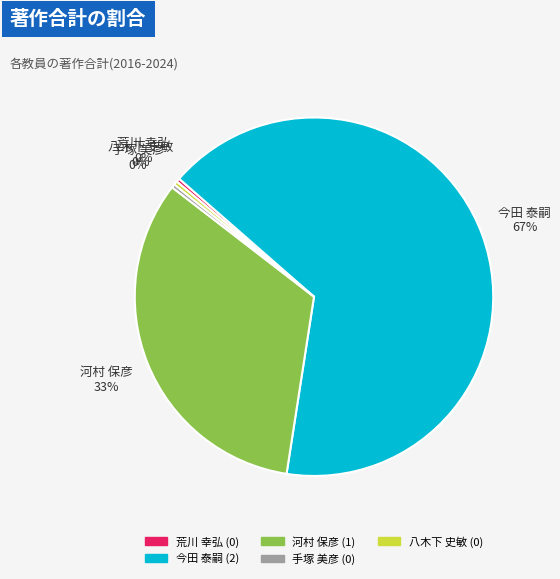

Is it true that 荒川 幸弘 is 1% of the pie?

False